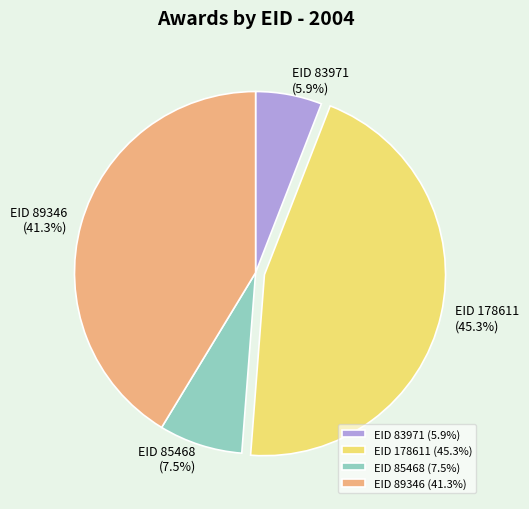

The EID 89346 slice represents 41% of the pie. True or false?

True